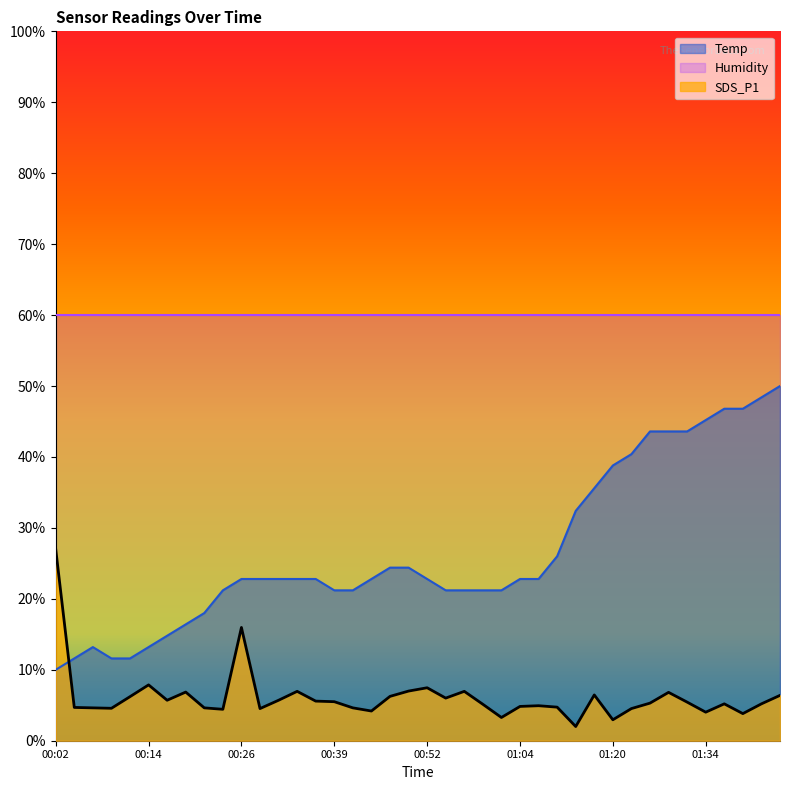

Which series has the largest total across all categories?

Humidity